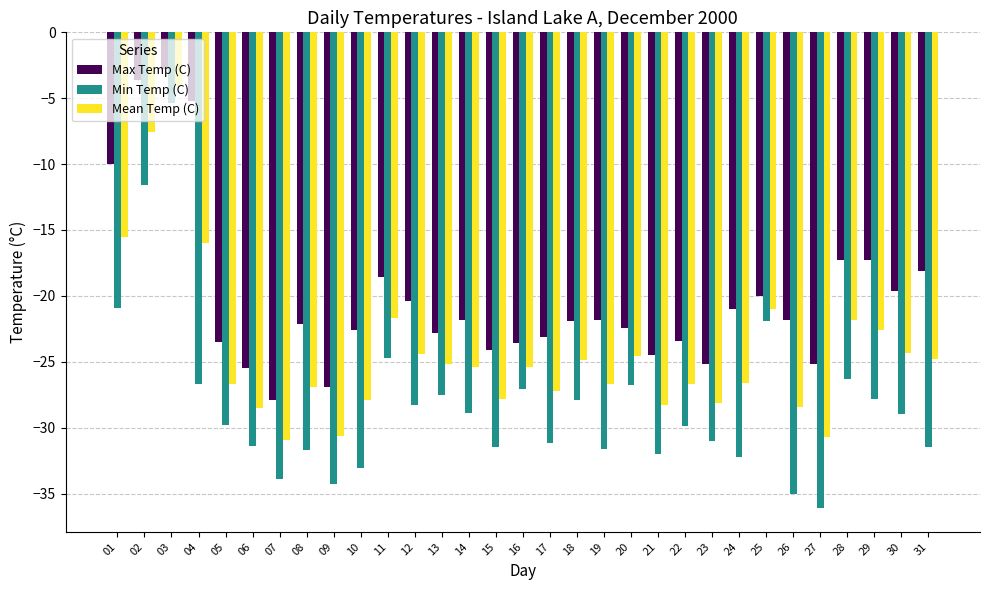

The Max Temp (C) series shows -8.2 at 29. True or false?

False